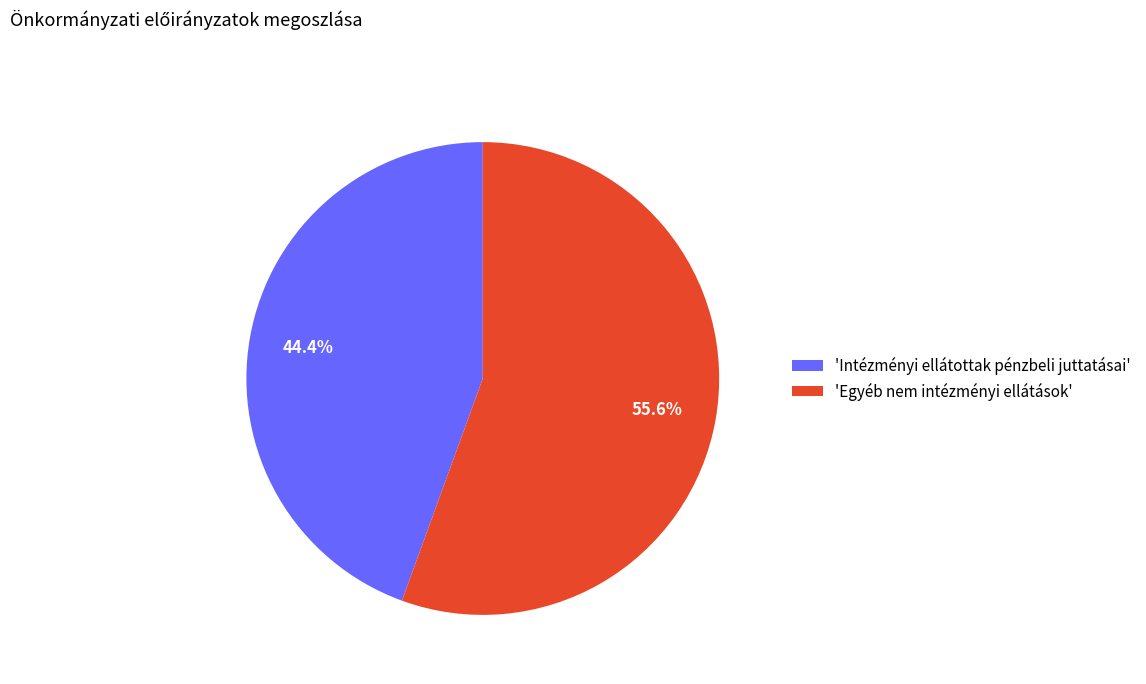

Which category has the biggest portion of the pie?

'Egyéb nem intézményi ellátások'